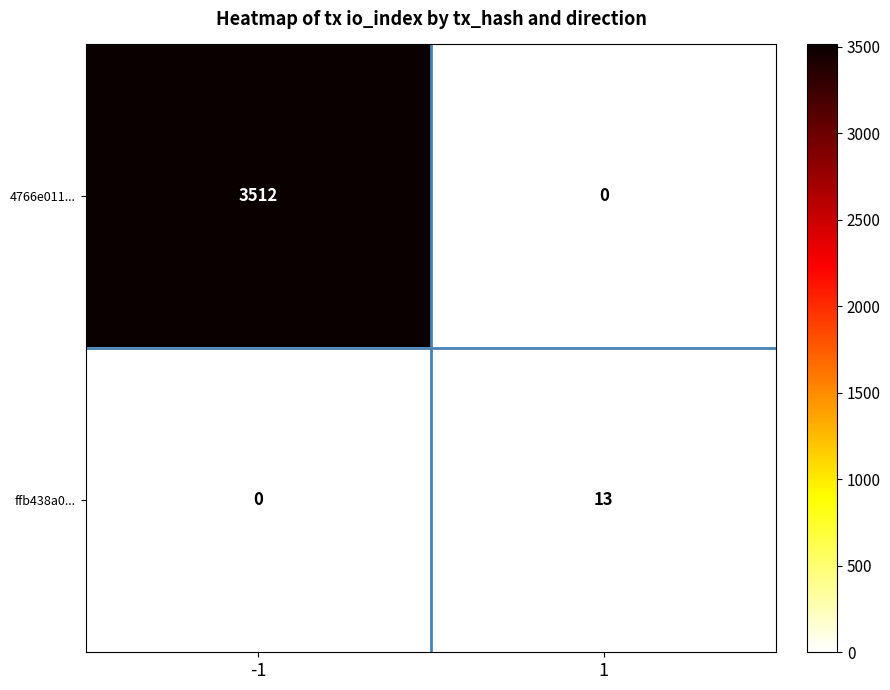

At how many categories does at least one series exceed 883?

1